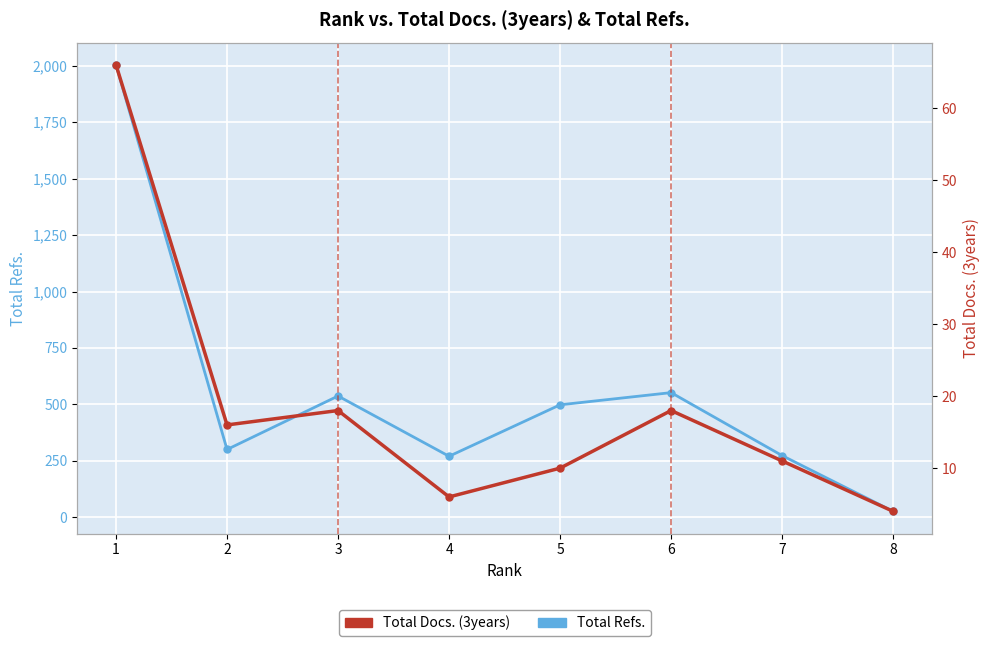

What is the difference between the Total Refs. values at 8 and 3?

511